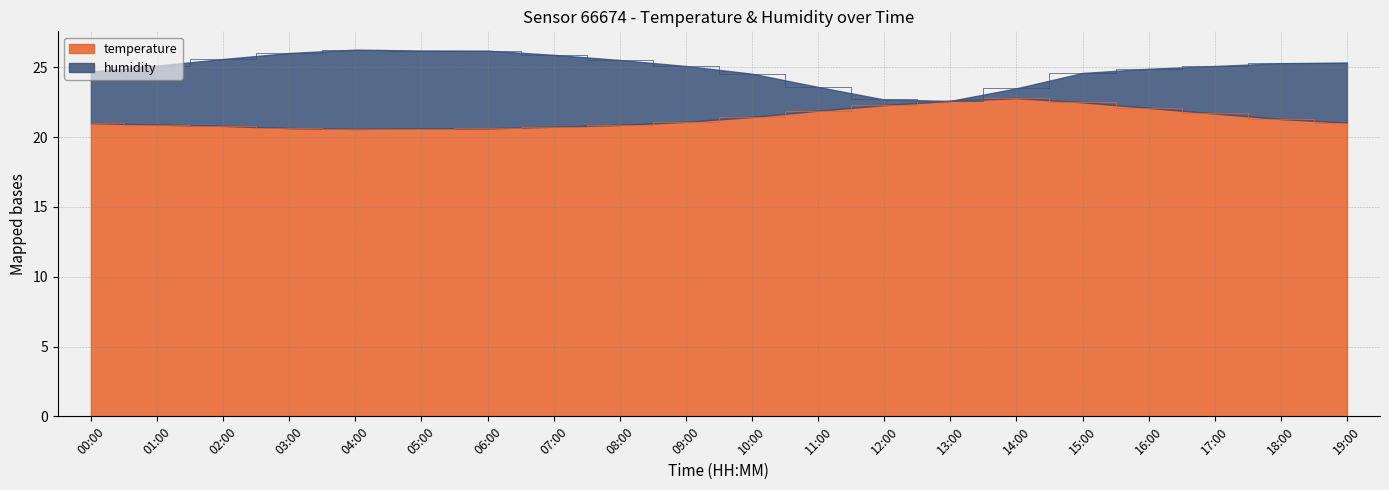

What is the sum of all values?

427.6